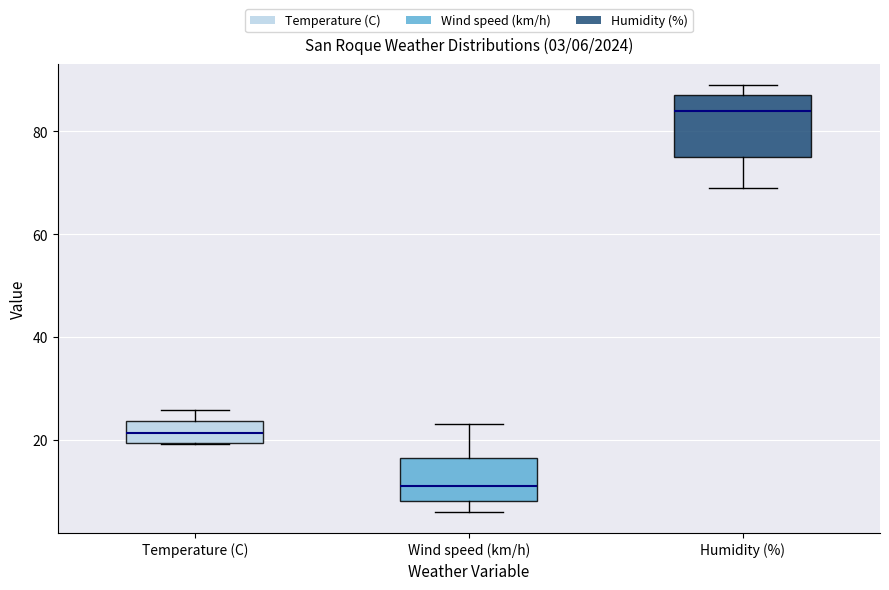

Which box has the highest median line?

Humidity (%)